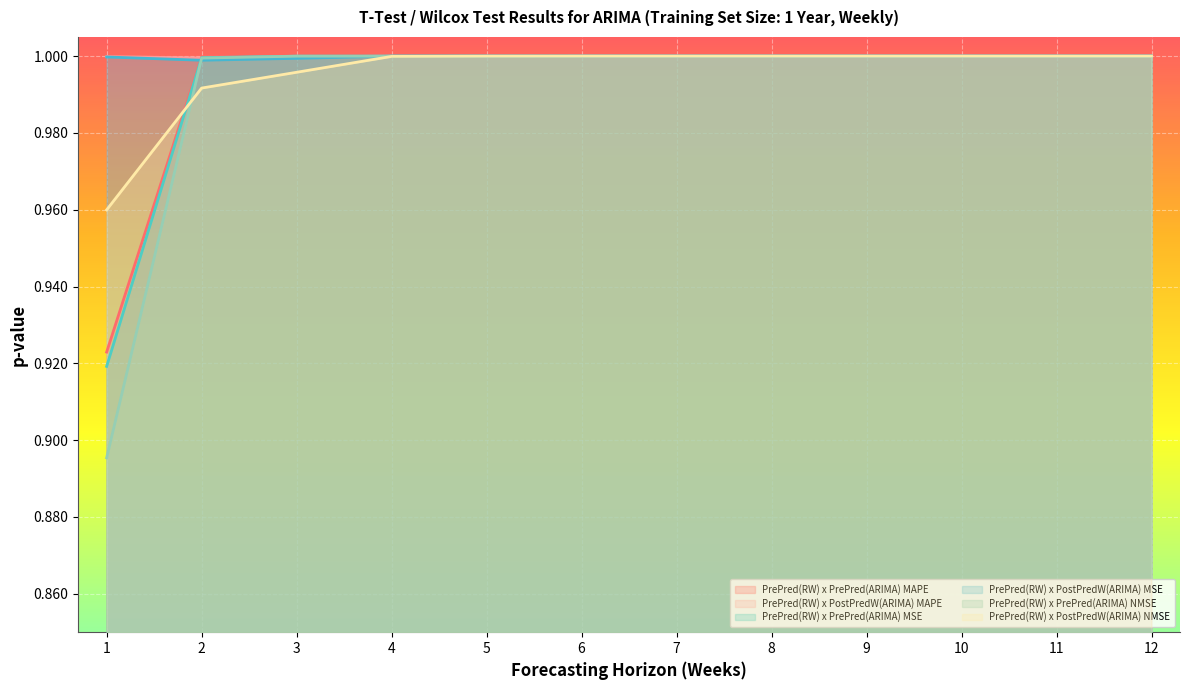

At which category is the sum across all series the highest?

12